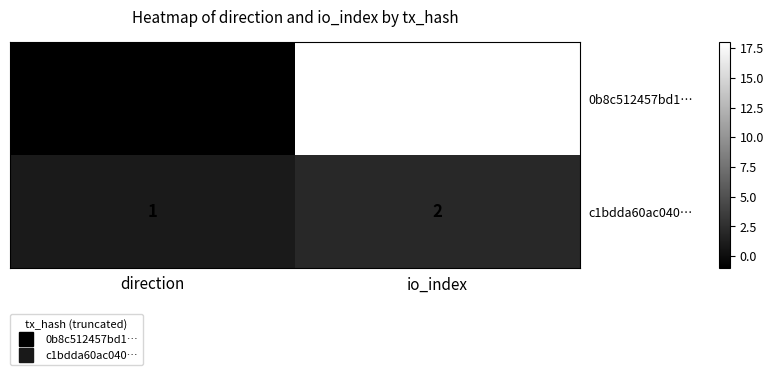

How many values in 0b8c512457bd1… are above zero?

1